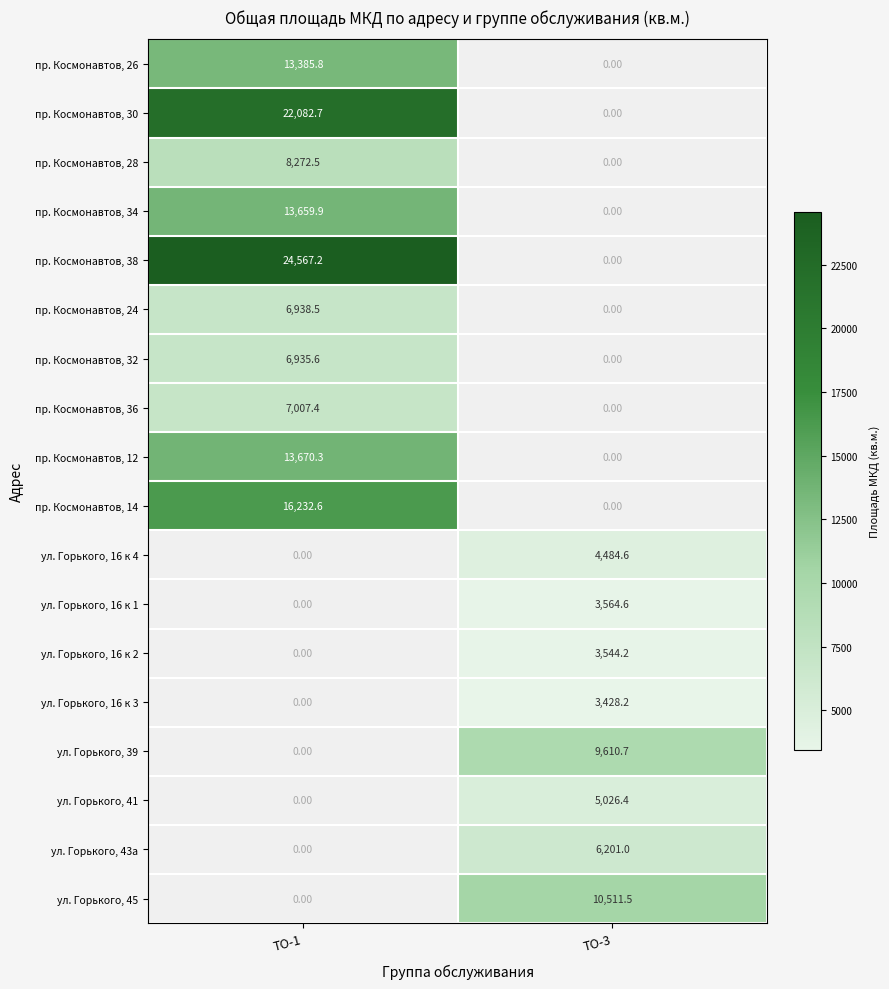

Is the value of ул. Горького, 43а at ТО-1 greater than the value of ул. Горького, 41 at ТО-1?

No